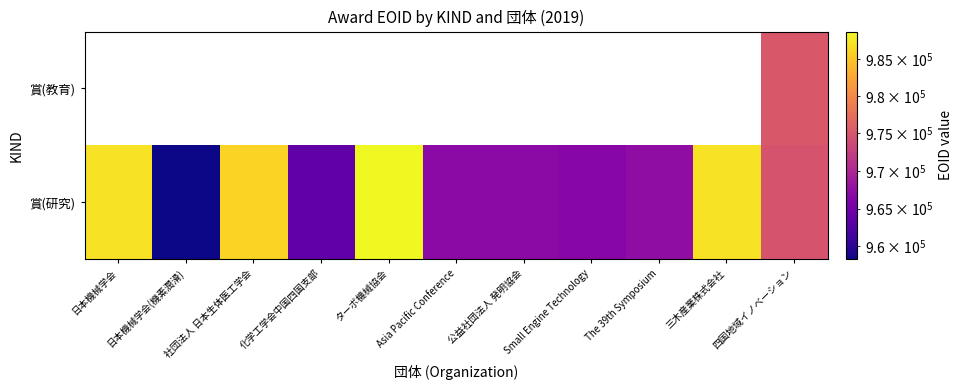

Rank the series by their maximum value, from lowest to highest.

賞(教育), 賞(研究)